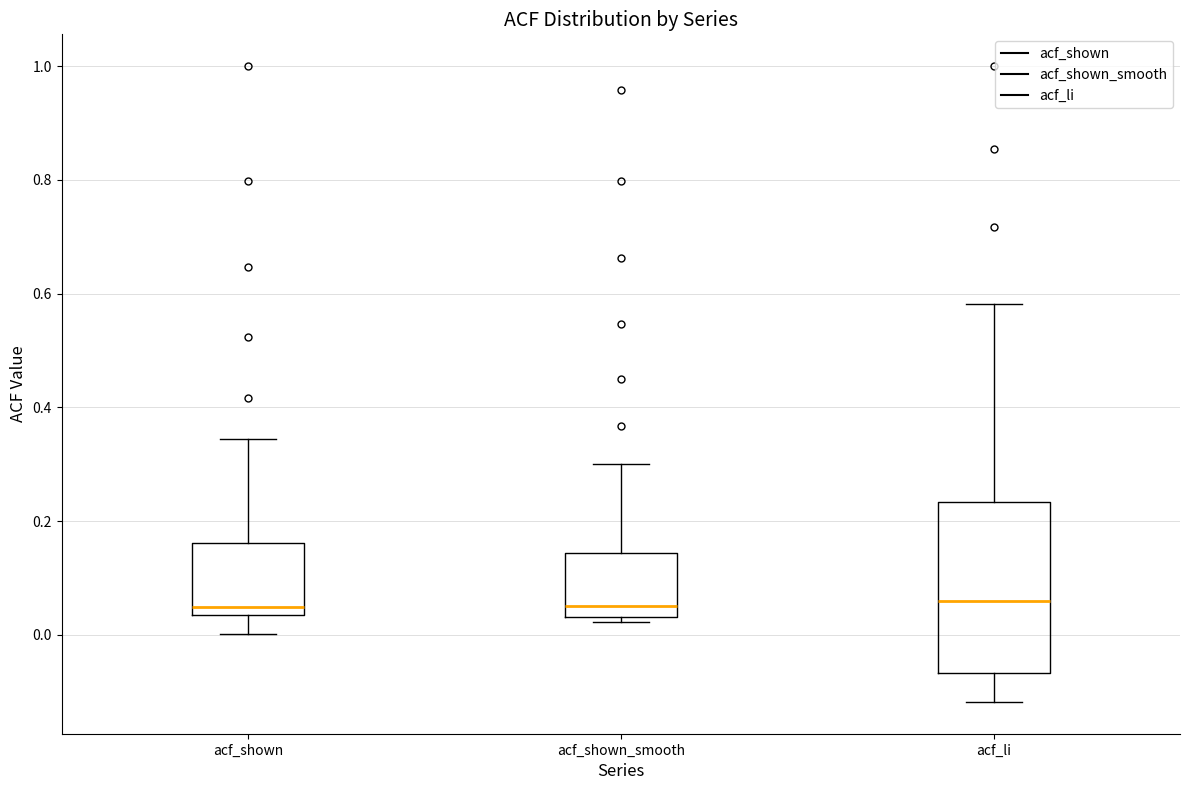

Reading left to right, read every box against the y-axis: the position of its median line, the range the box covers, and the ends of its whiskers. The values are not printed on the chart, so give them approximately, as read against the axis.

acf_shown: median 0.04 (just above the box's lower edge), box 0.04 to 0.16, whiskers 0.00 to 0.34
acf_shown_smooth: median 0.06, box 0.04 to 0.14, whiskers 0.02 to 0.30
acf_li: median 0.06, box -0.06 to 0.24, whiskers -0.12 to 0.58